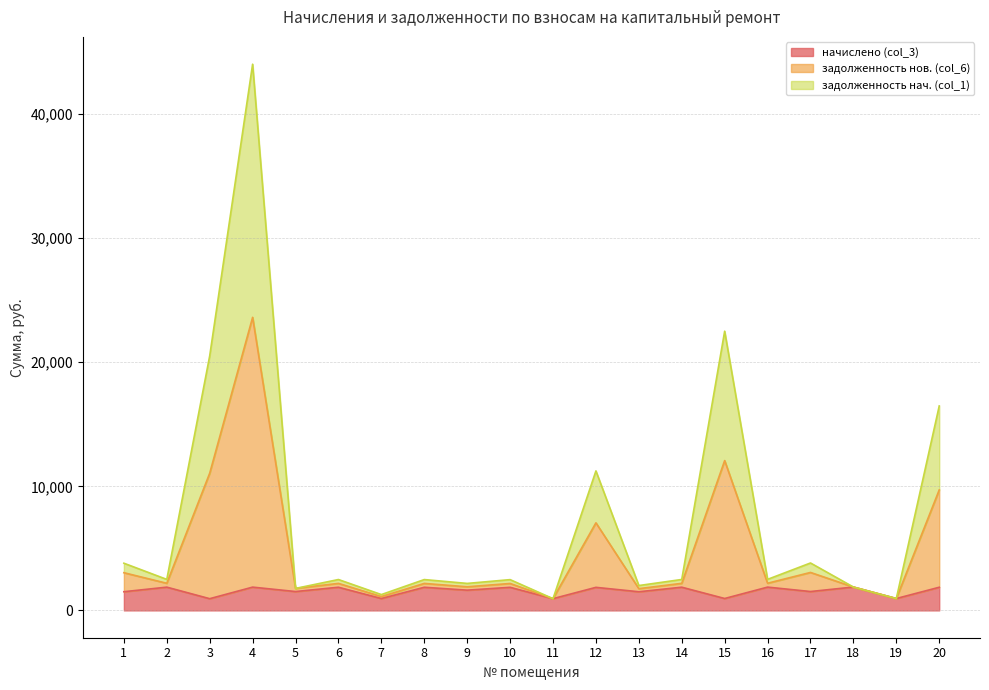

At which category is the sum across all series the highest?

4